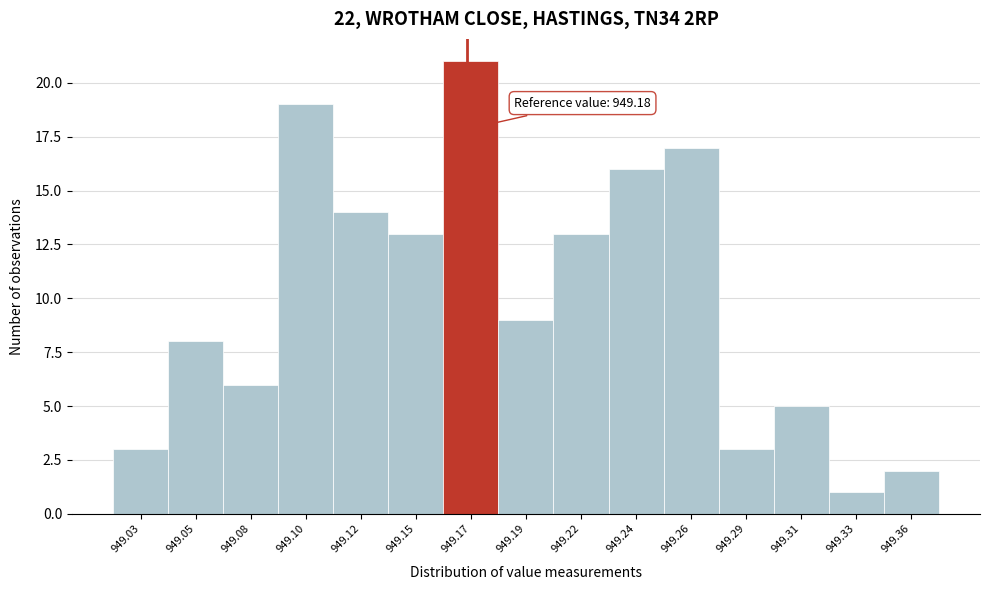

Reading left to right, transcribe all the data shown in this chart.

3	8	6	19	14	13	21	9	13	16	17	3	5	1	2